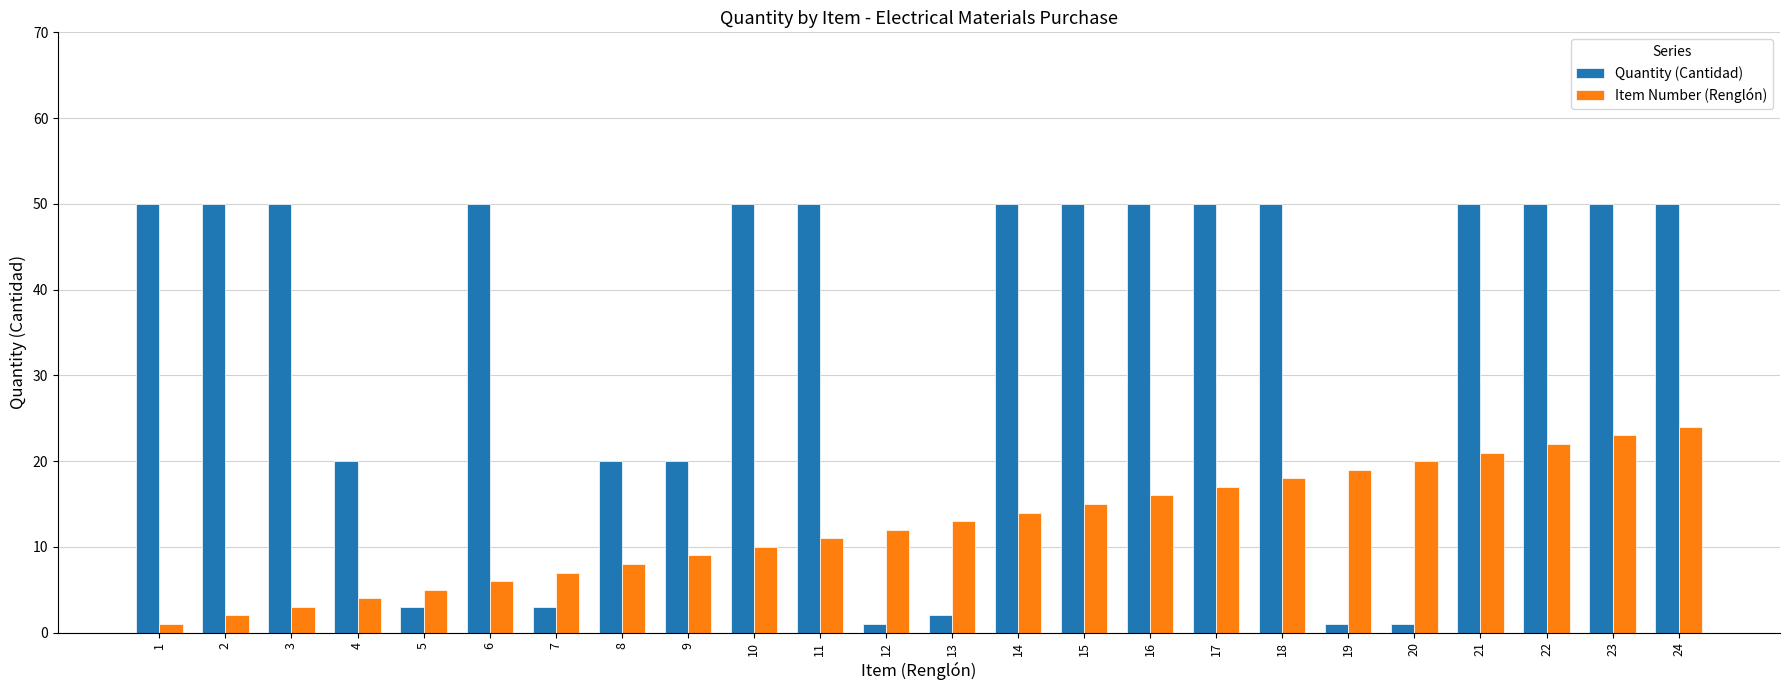

What is the minimum value for Quantity (Cantidad)?

1